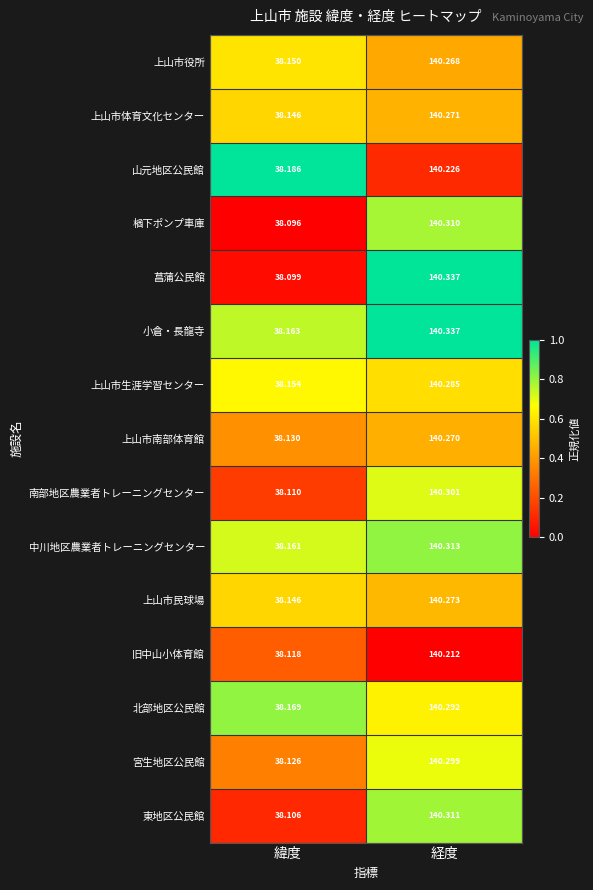

Where does the 菖蒲公民館 series first go above 140?

経度